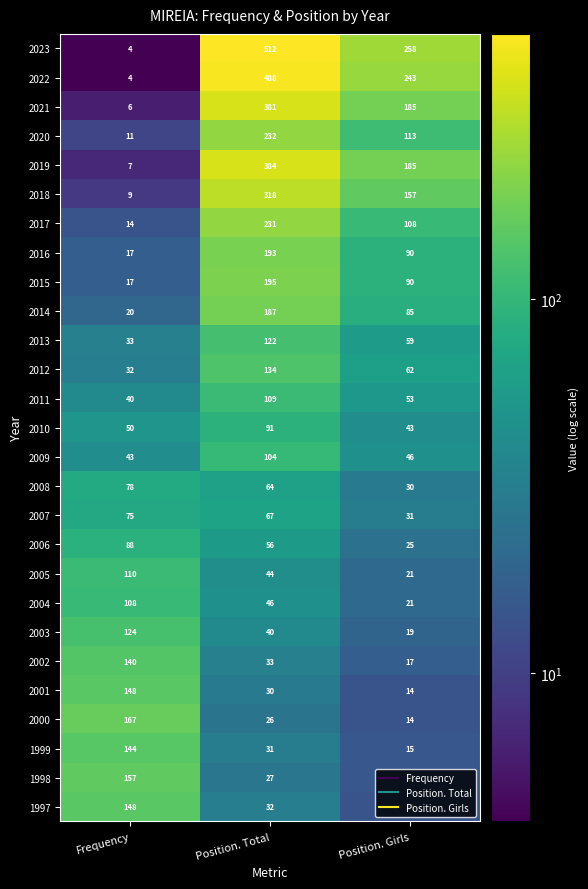

The 2004 series shows 149 at Frequency. True or false?

False